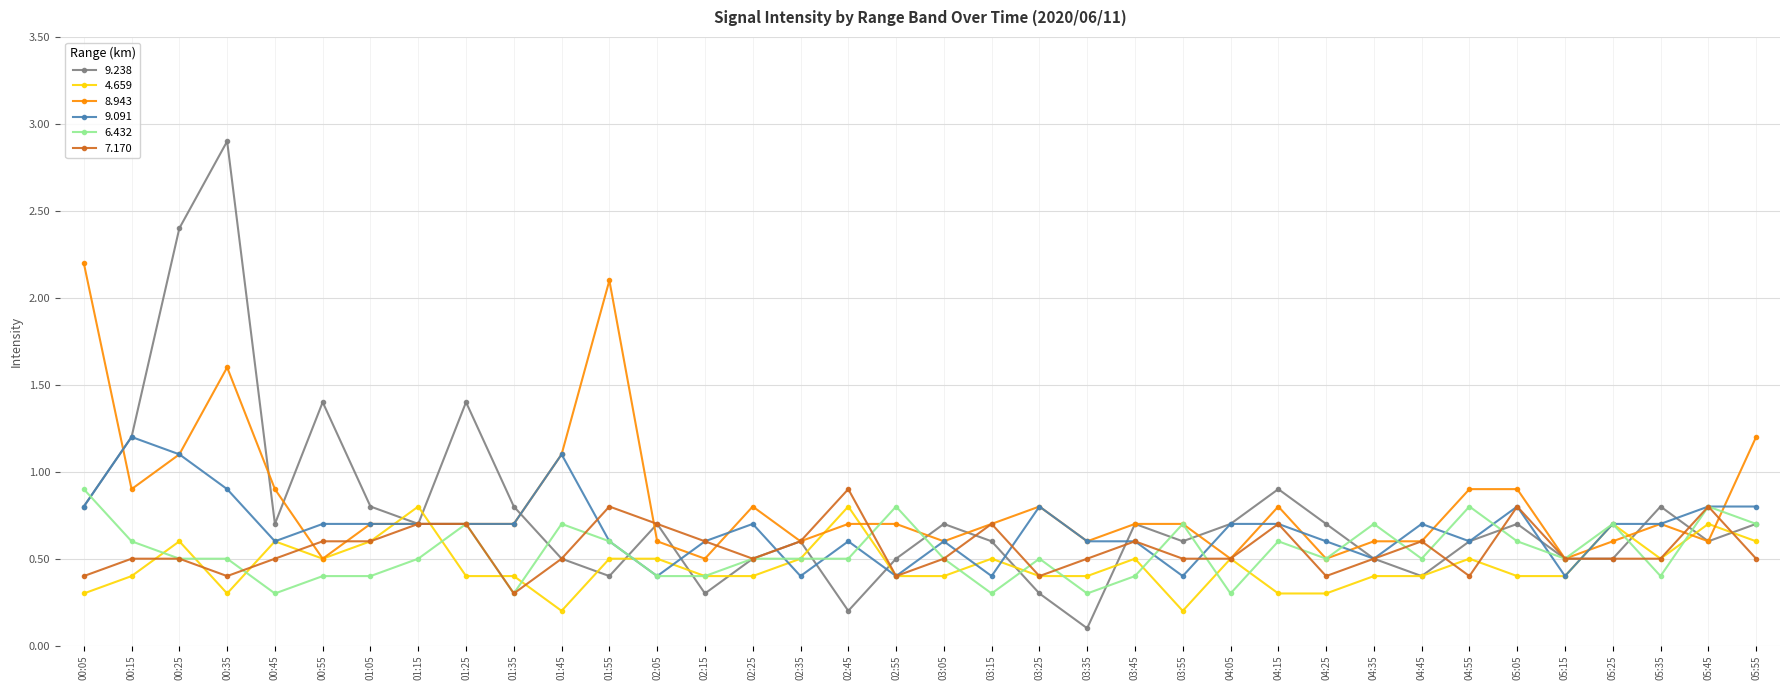

Which category has the lowest value in the 7.170 series?

01:35